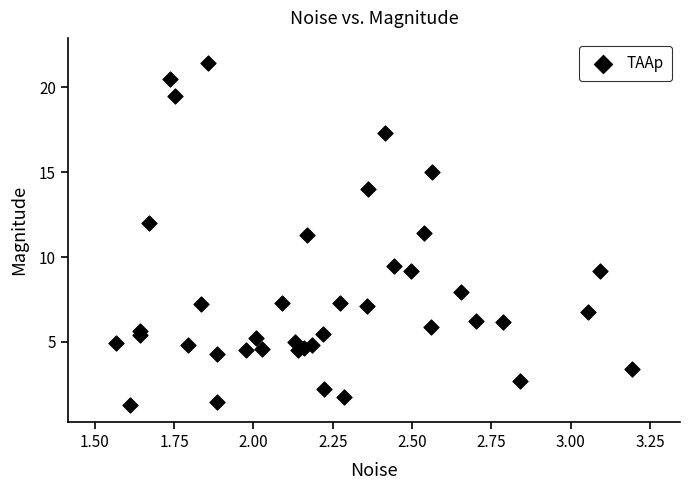

What is the range of X values (max minus min)?

1.6